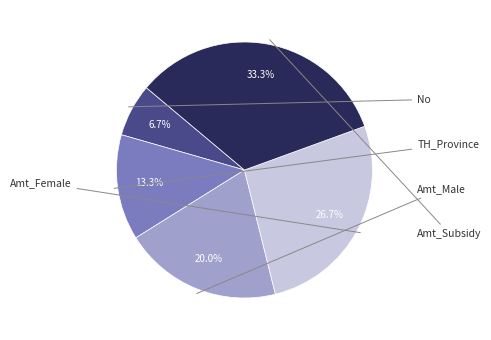

What is the ratio of the value at Amt_Male to the value at TH_Province?

1.5